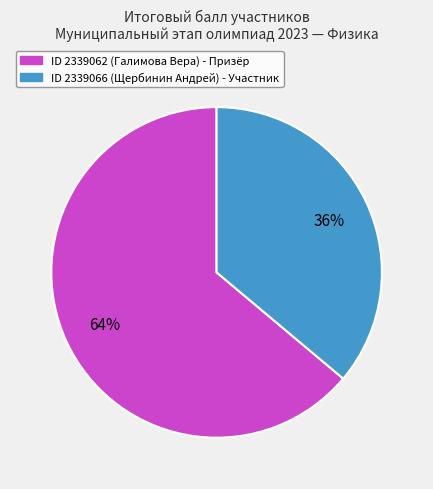

To the nearest percent, what is the average slice percentage?

50%